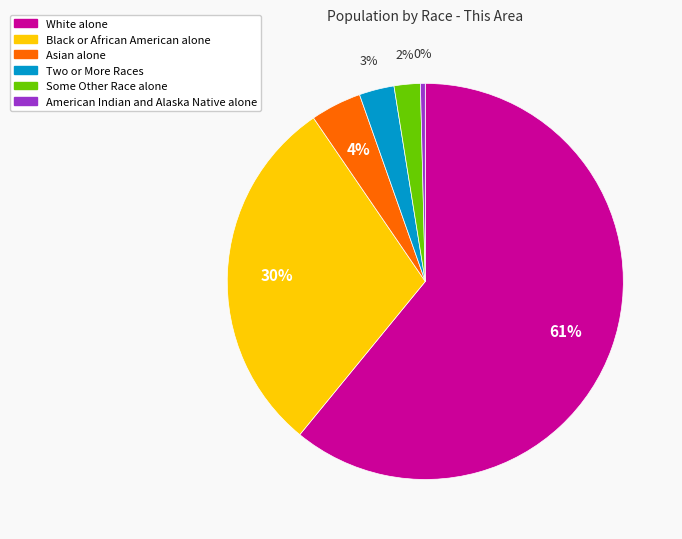

Rank the categories by value from highest to lowest.

White alone, Black or African American alone, Asian alone, Two or More Races, Some Other Race alone, American Indian and Alaska Native alone